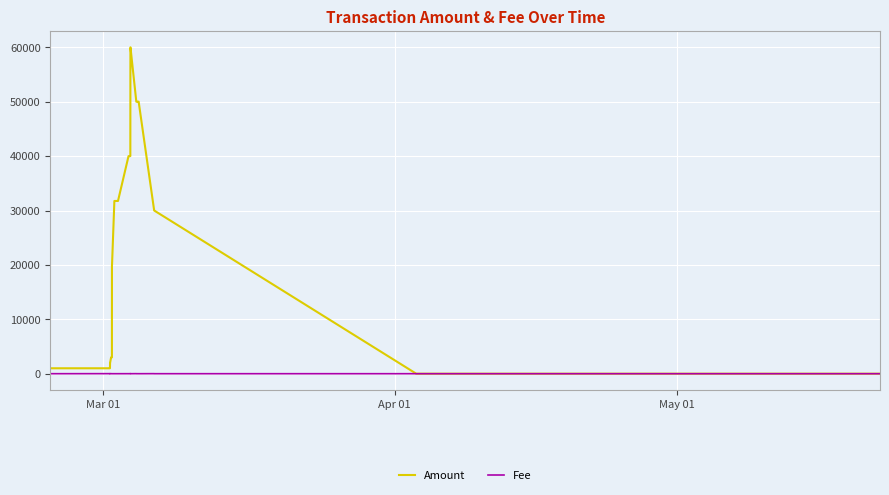

List the series in order of their overall mean, lowest first.

Fee, Amount